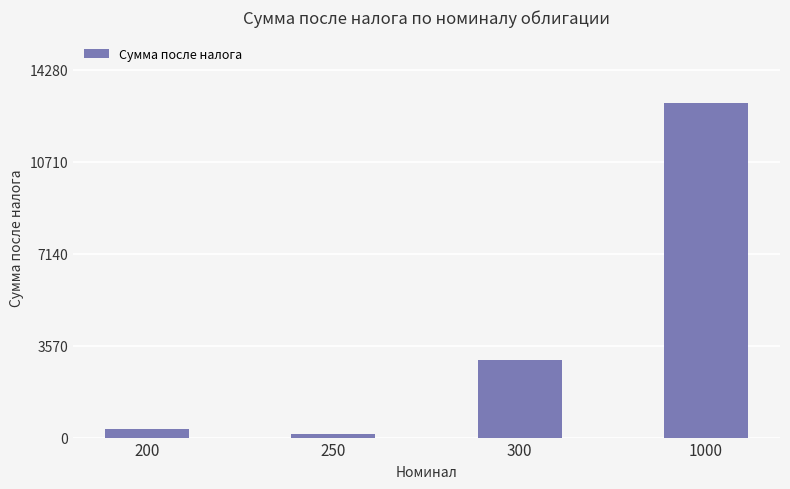

Reading left to right, extract all data points from this chart.

331.0	129.0	2998.5	12980.2